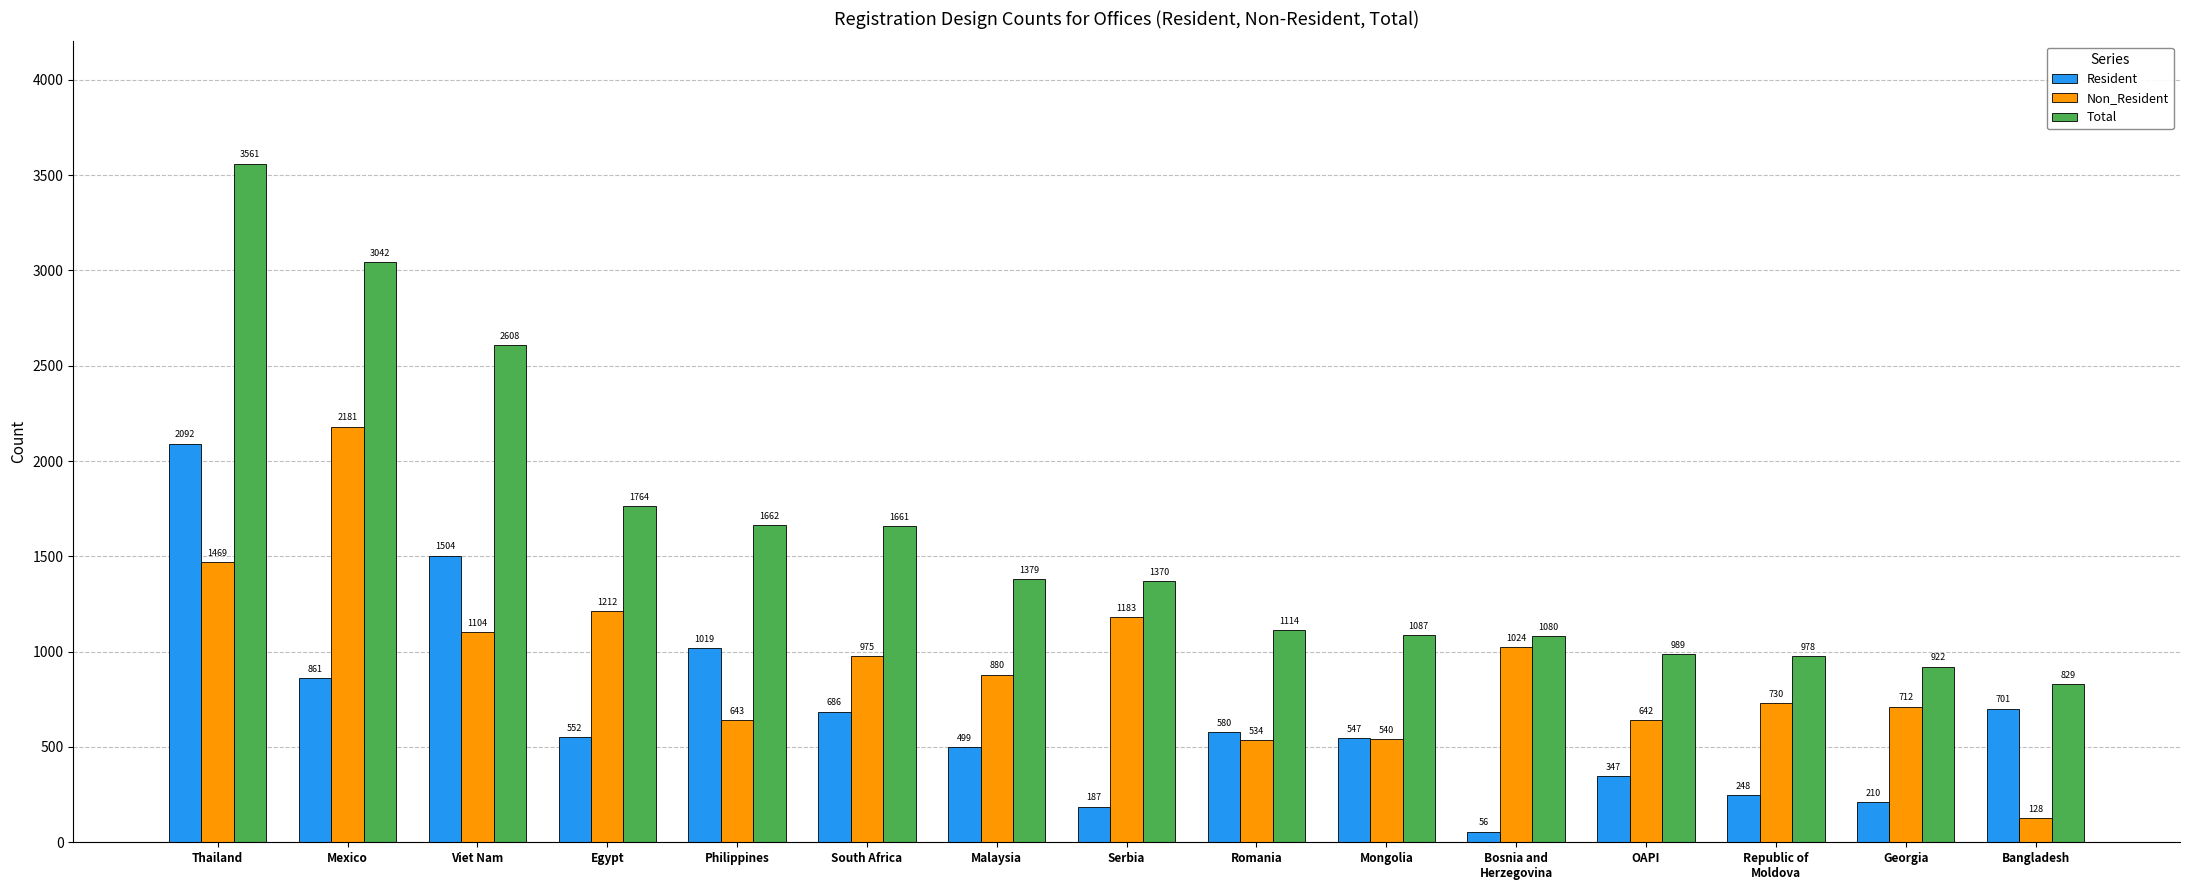

Which series changed the most between Viet Nam and Philippines?

Total